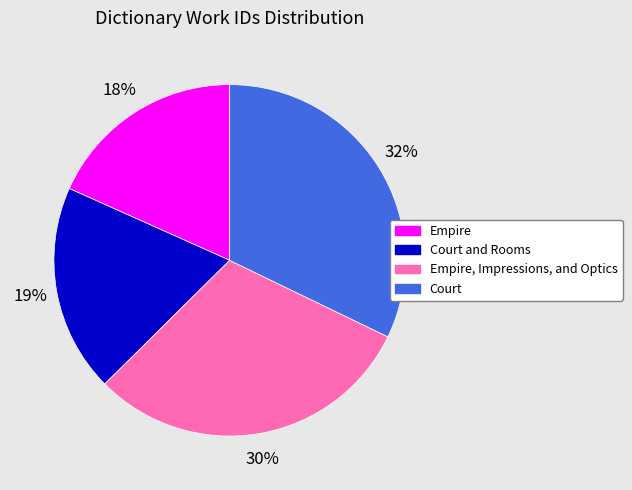

To the nearest percent, what is the average slice percentage?

25%